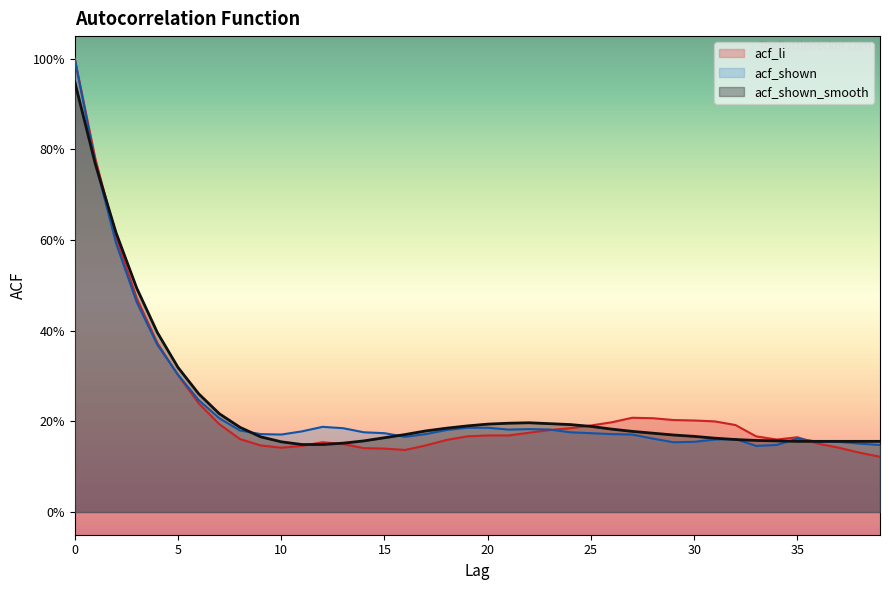

Where is the first local maximum for acf_li?

12